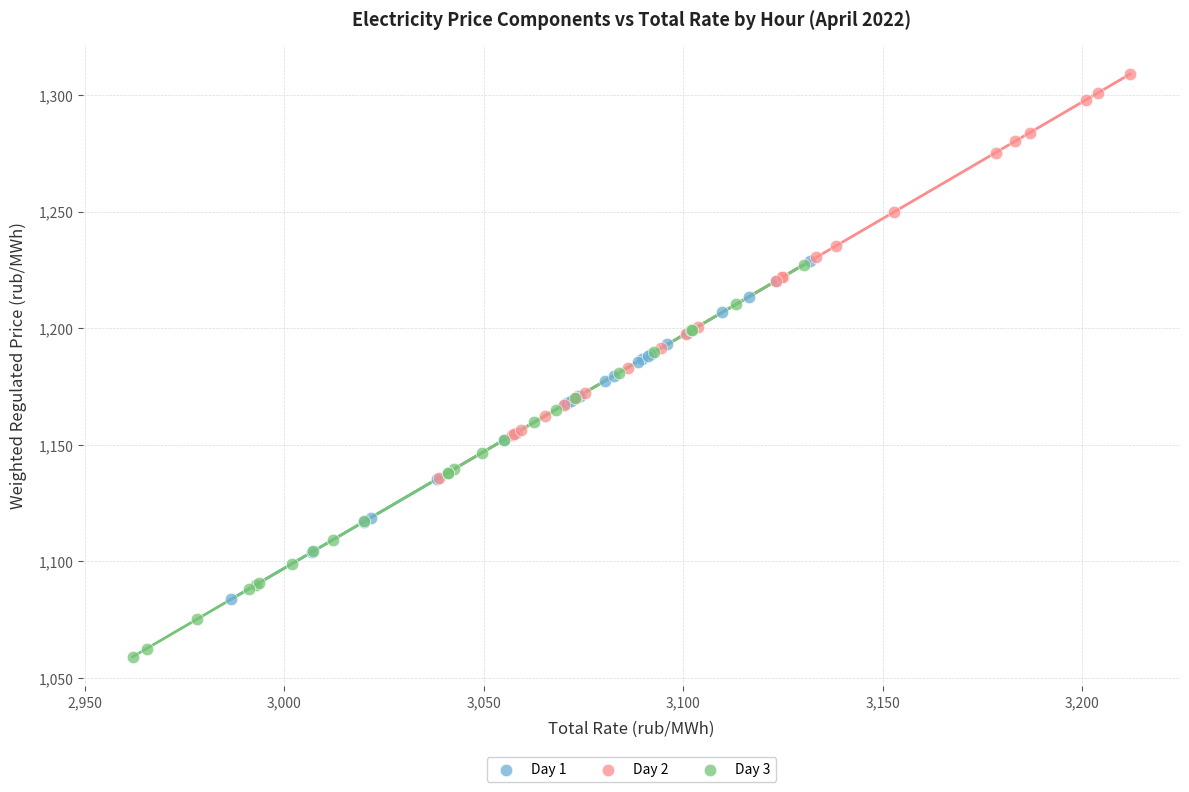

Which series contains the lowest Y value?

Day 3